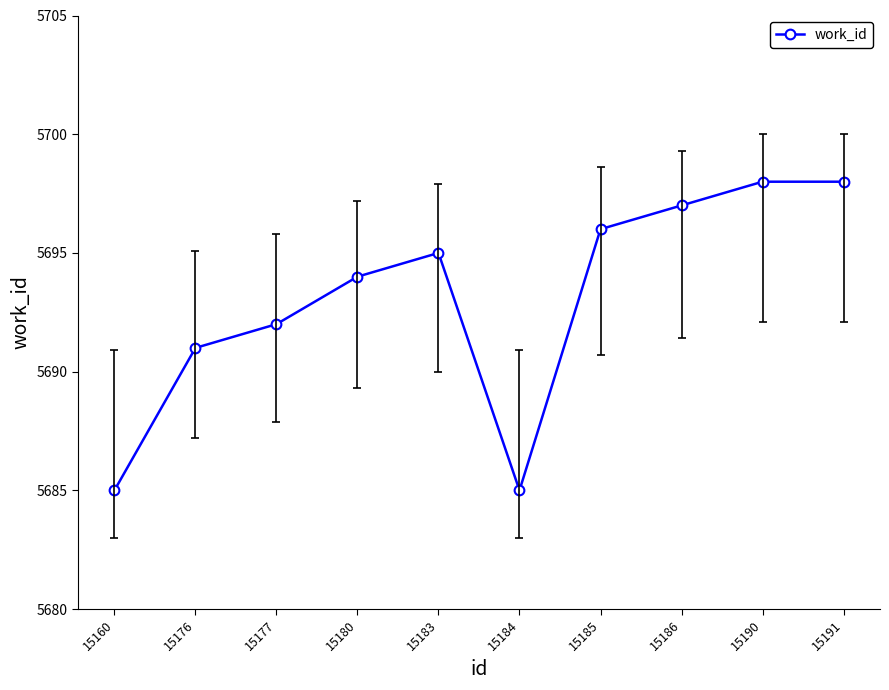

Reading left to right, list all the values displayed in this chart.

5685	5691	5692	5694	5695	5685	5696	5697	5698	5698